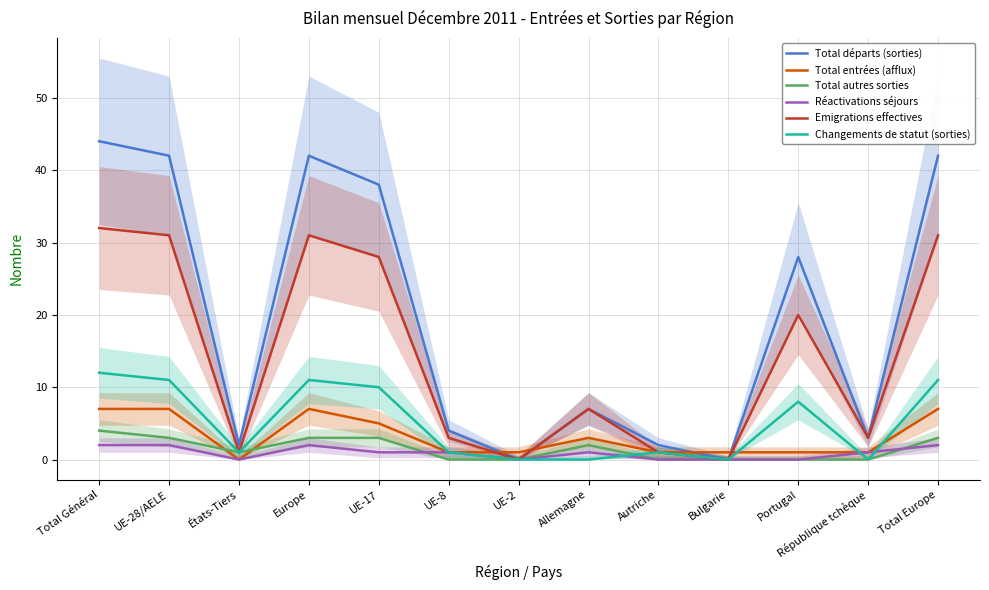

What is the greatest value displayed?

44